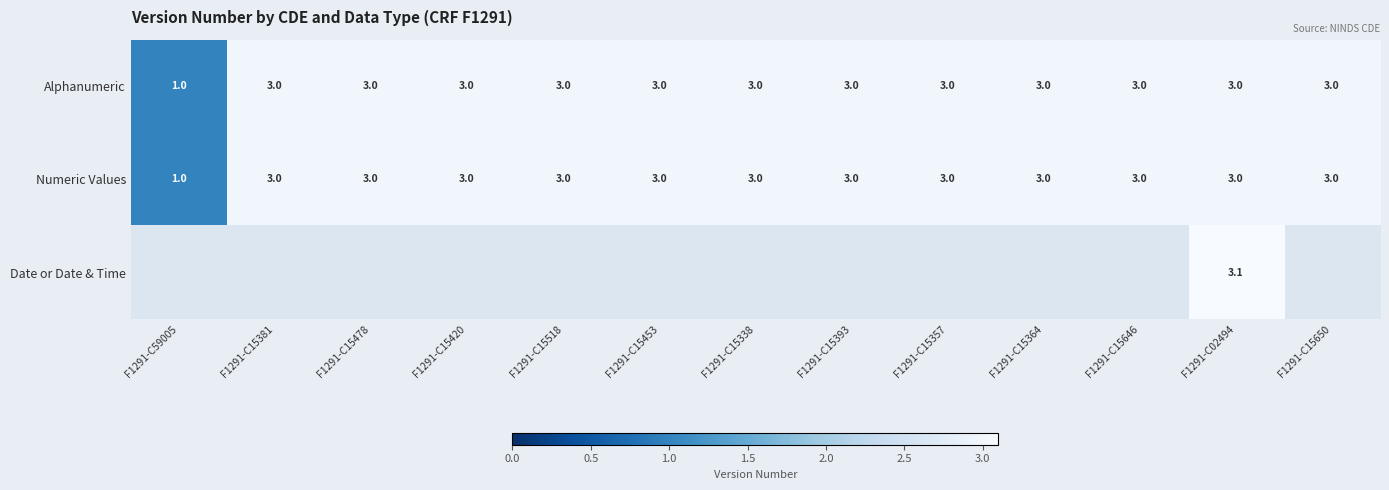

At which label is Alphanumeric closest to 2?

F1291-C59005